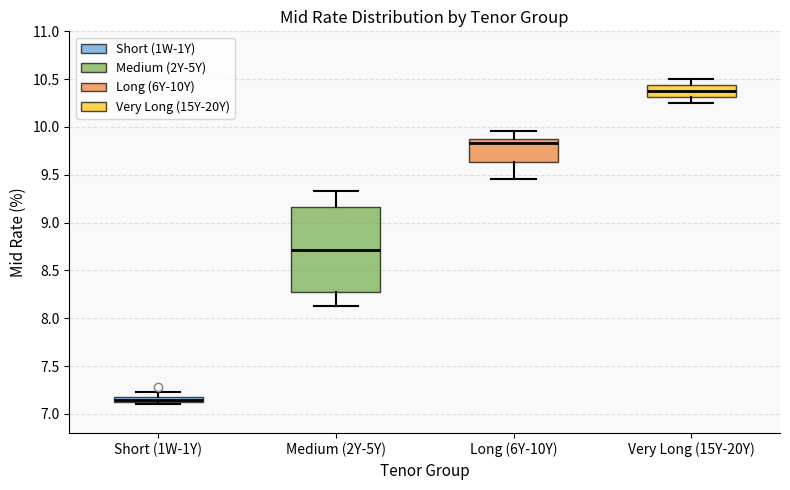

Where does the median line of the box for Short (1W-1Y) sit on the y-axis? The values are not printed on the chart, so give them approximately, as read against the axis.

7.15